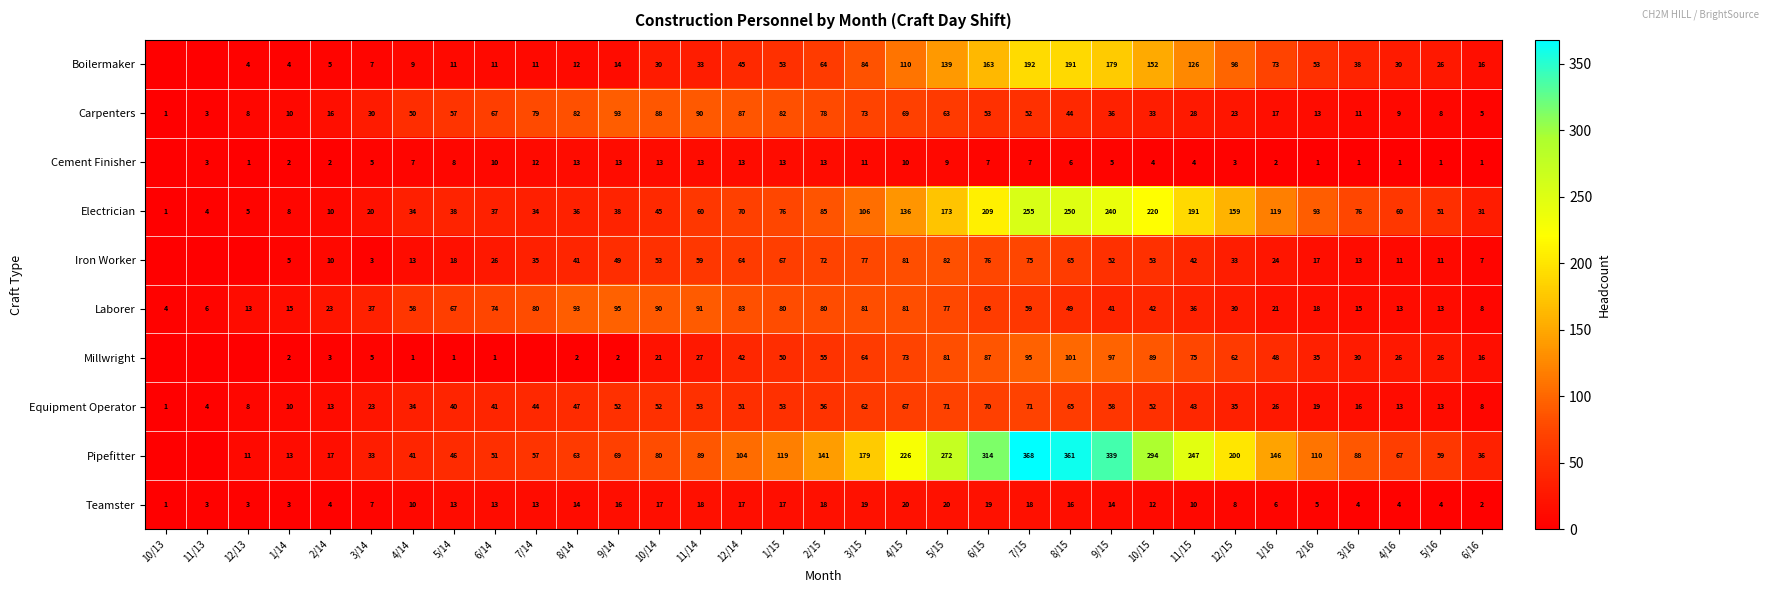

Is the value of Teamster at 1/15 greater than the value of Laborer at 6/16?

Yes